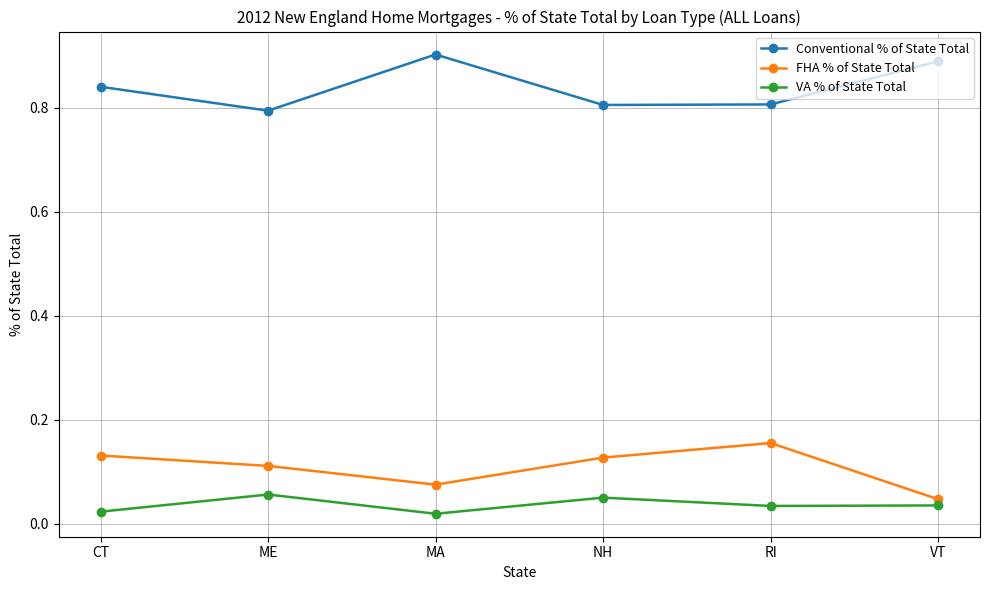

How many Conventional % of State Total values are between 0 and 1?

6